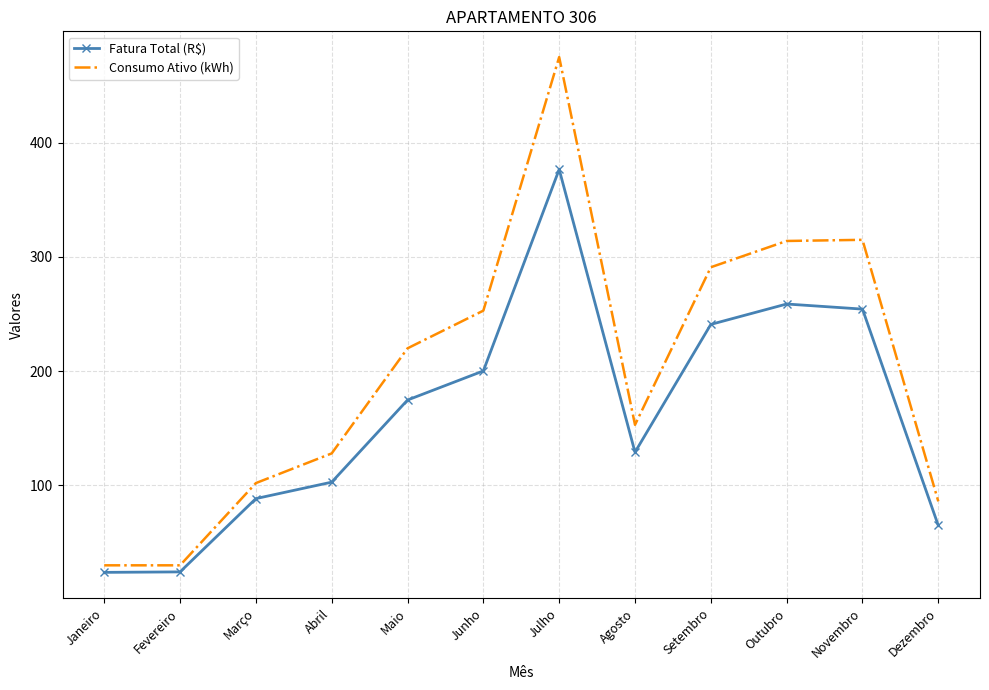

The value of Fatura Total (R$) at Abril is 102.8. True or false?

True